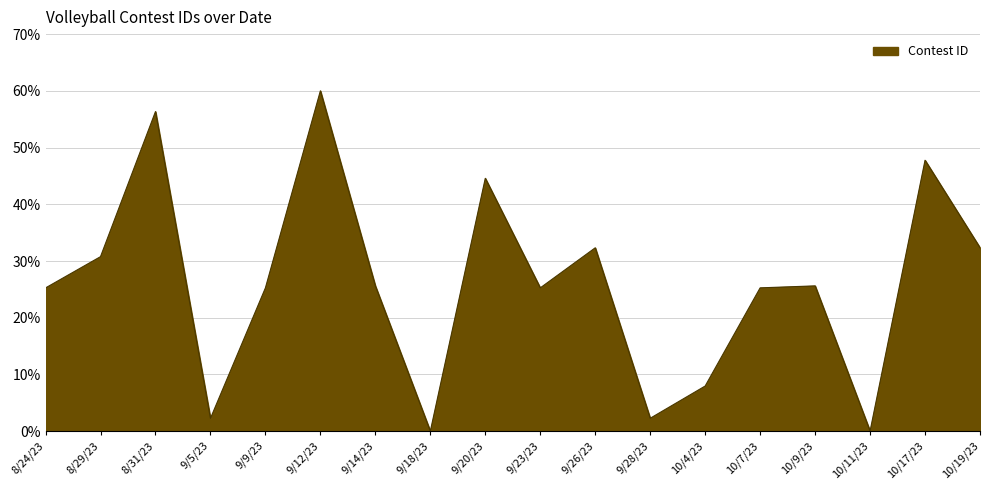

What is the difference between the maximum and minimum values?

60.0